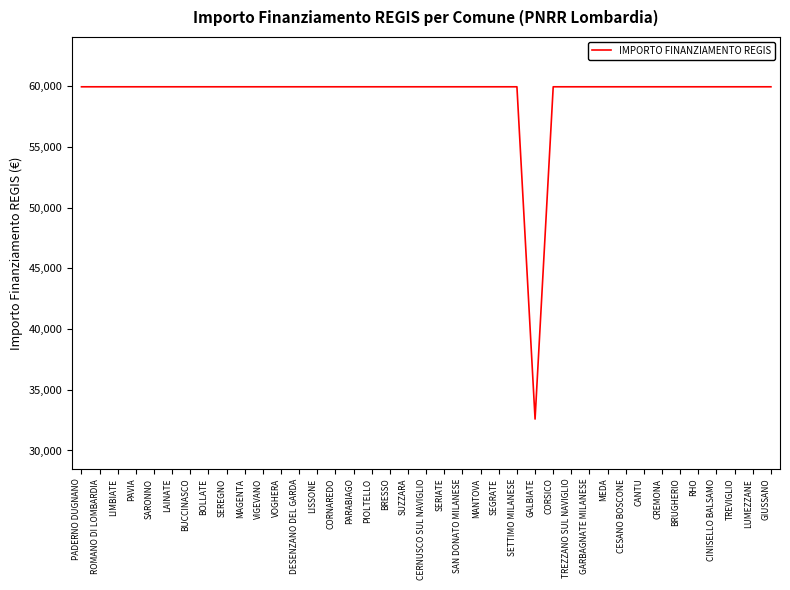

How many lines are shown in the chart?

1